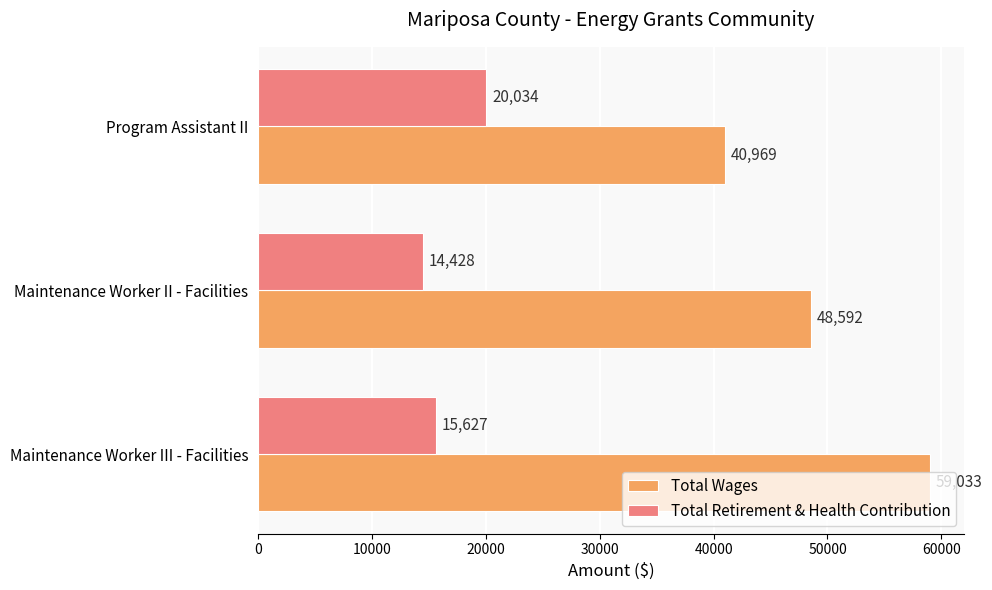

What are all the series names shown in the legend?

Total Wages, Total Retirement & Health Contribution